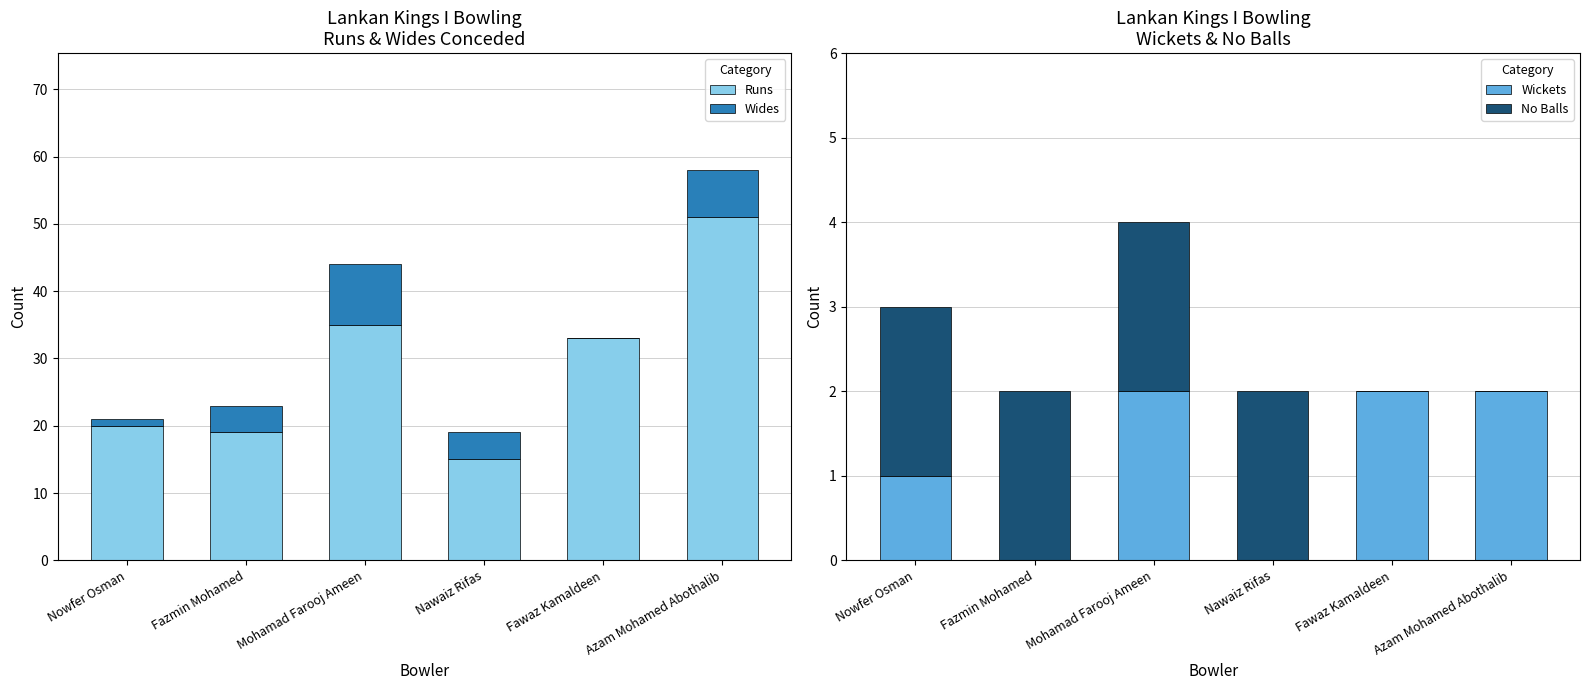

Reading left to right, transcribe all the data shown in this chart.

Runs: 20	19	35	15	33	51
Wides: 1	4	9	4	0	7
Wickets: 1	0	2	0	2	2
No Balls: 2	2	2	2	0	0